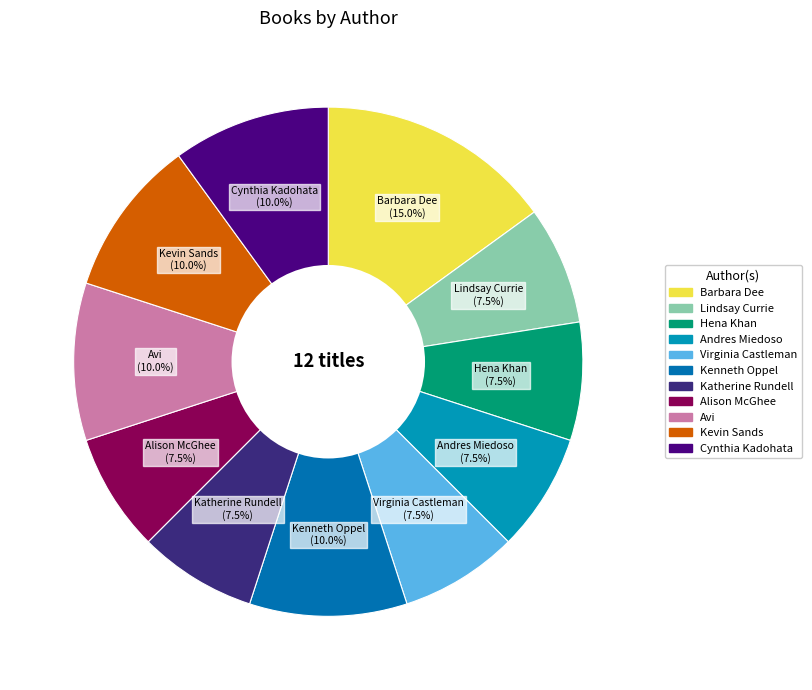

Is there a majority slice in this chart?

No